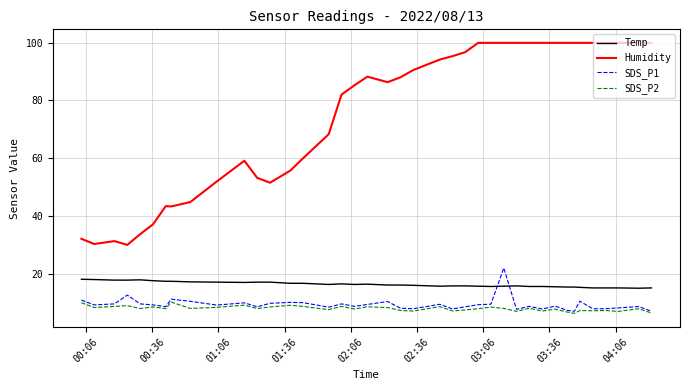

Which series has the widest spread of values?

Humidity